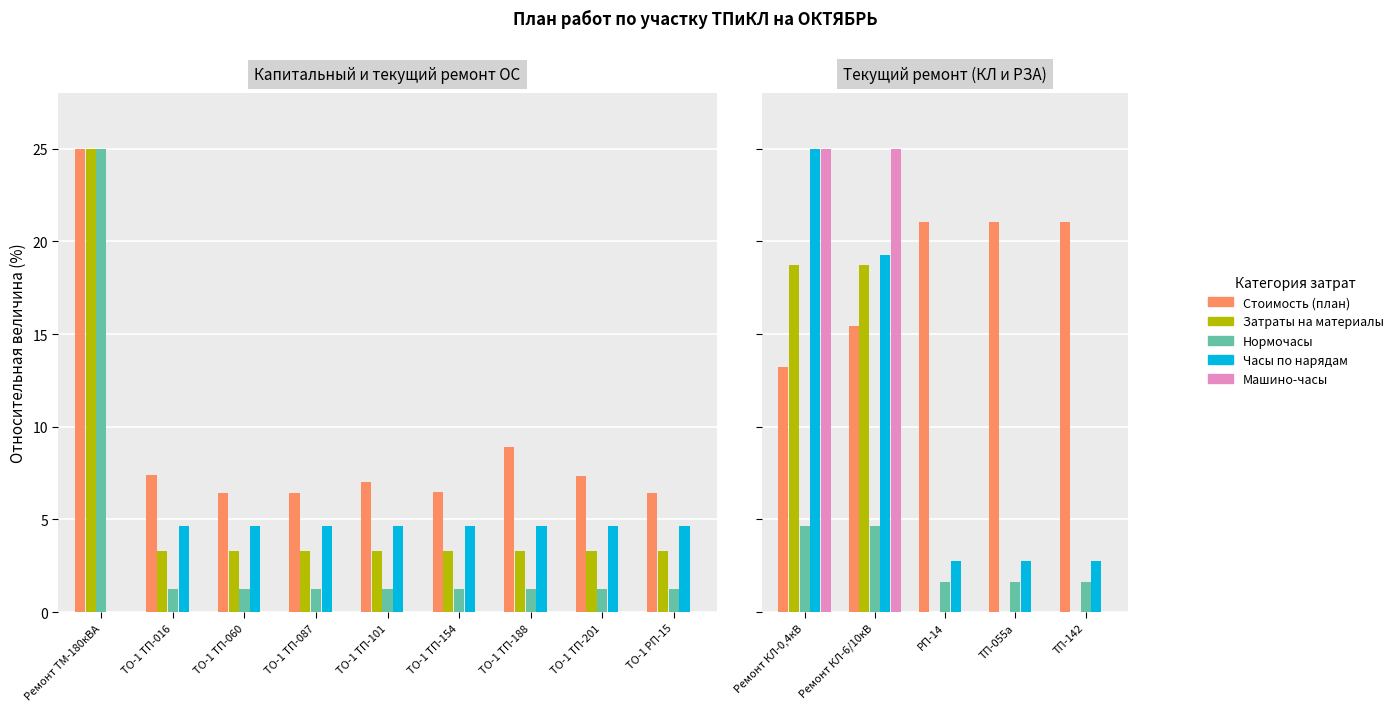

Is the value of Стоимость (план) at Ремонт КЛ-6/10кВ greater than the value of Затраты на материалы at ТП-142?

Yes